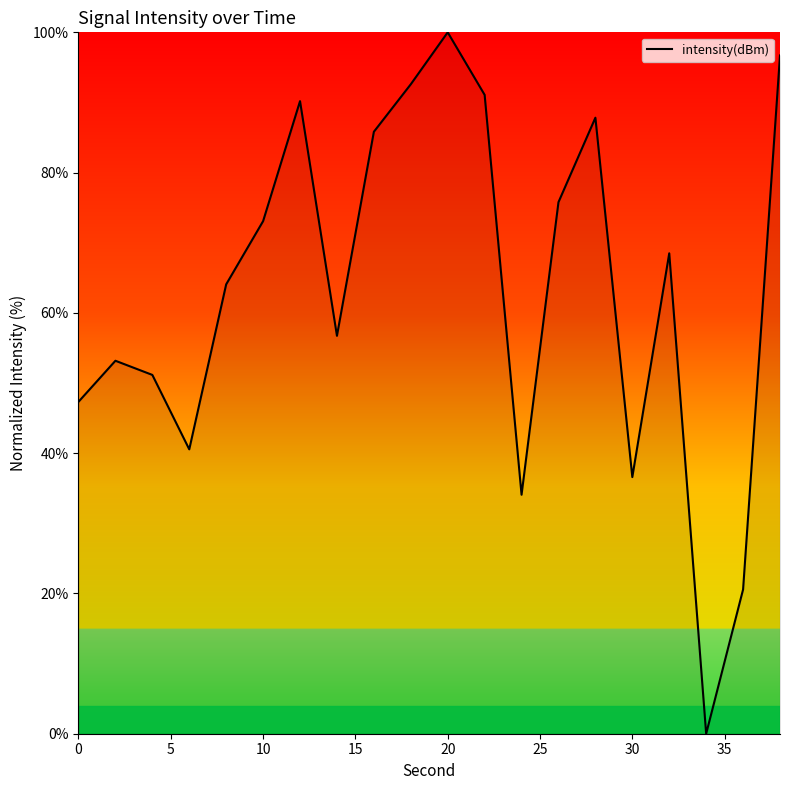

Does the chart display data point markers on the line(s)?

No